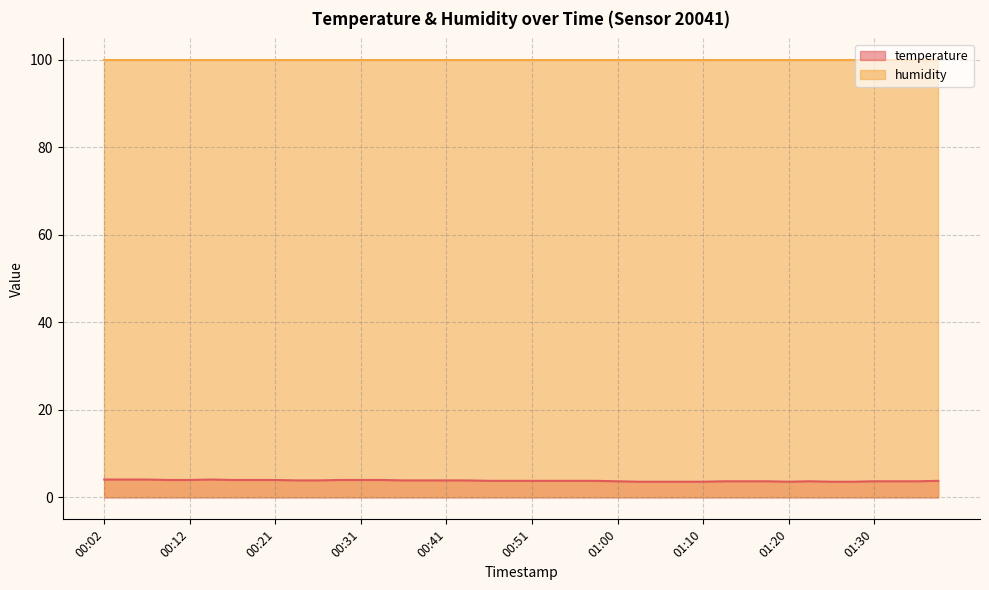

What is the approximate value at 00:09?

4.0